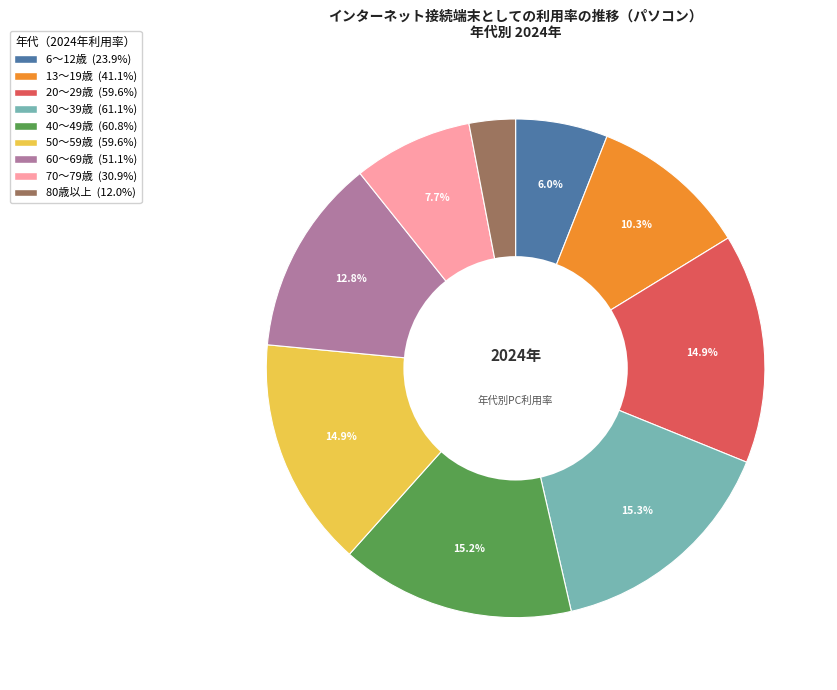

Which category has the smallest portion of the pie?

80歳以上